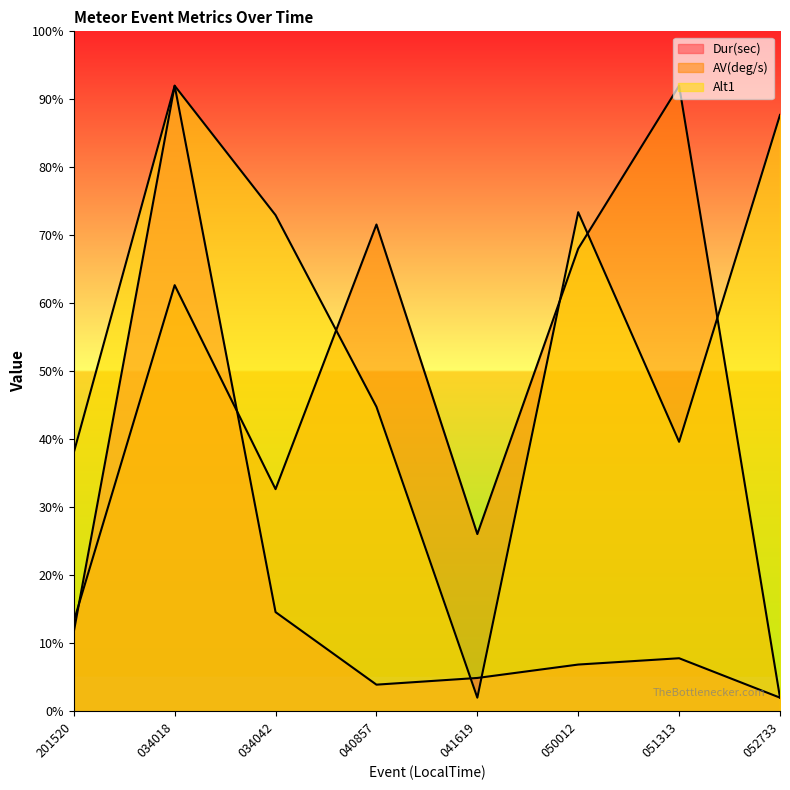

How many lines are shown in the chart?

3